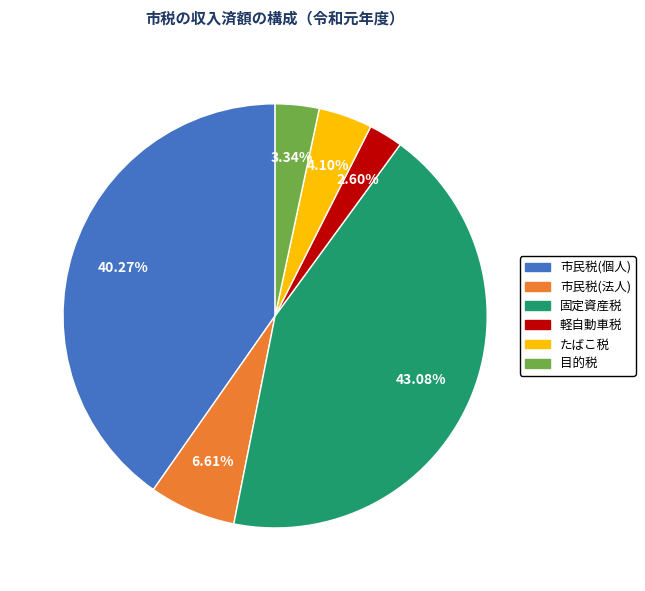

Does 軽自動車税 represent more than half of the total?

No